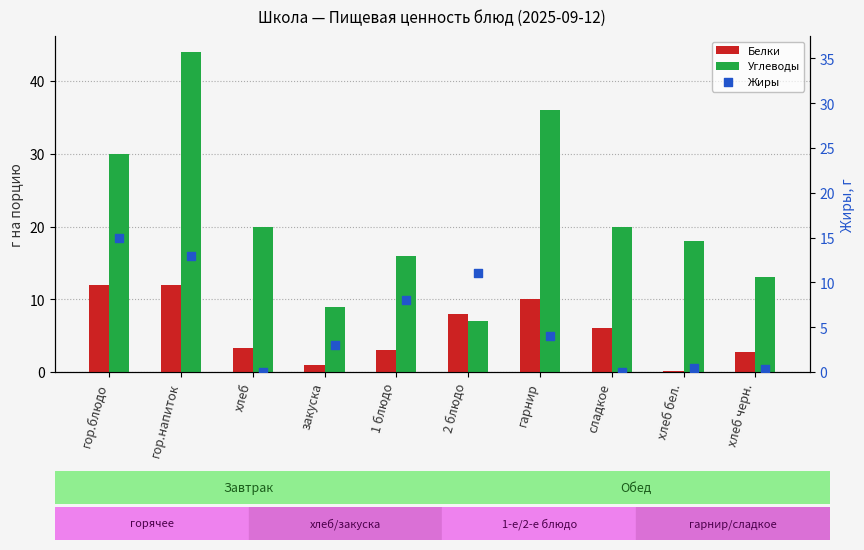

Which series reaches the minimum Y coordinate?

Жиры